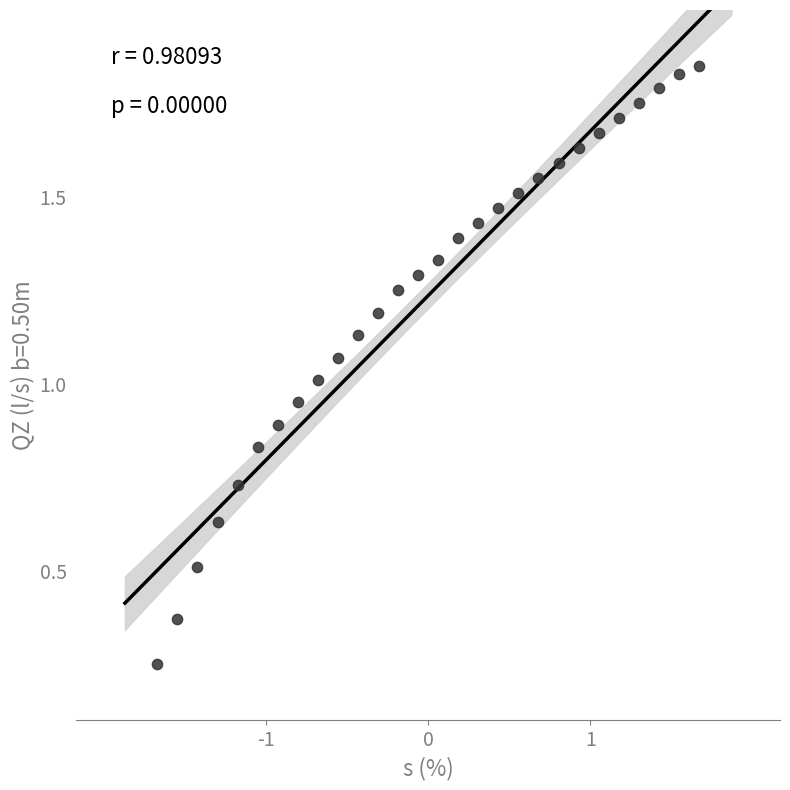

How many points are shown in the scatter plot?

28